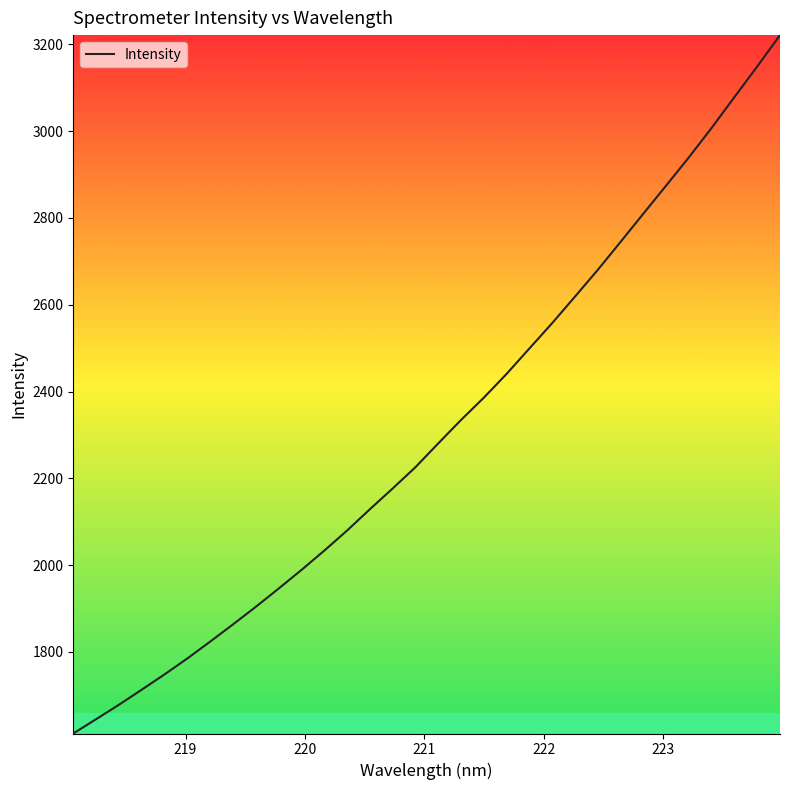

What is the difference between the maximum and minimum values?

1609.7